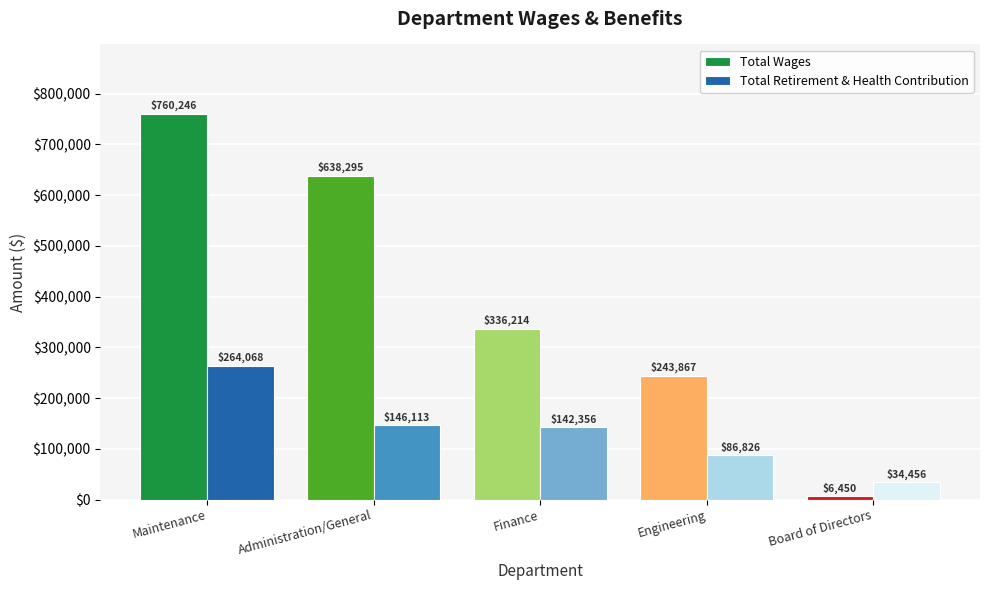

What is the sum of all Total Wages values?

1985072